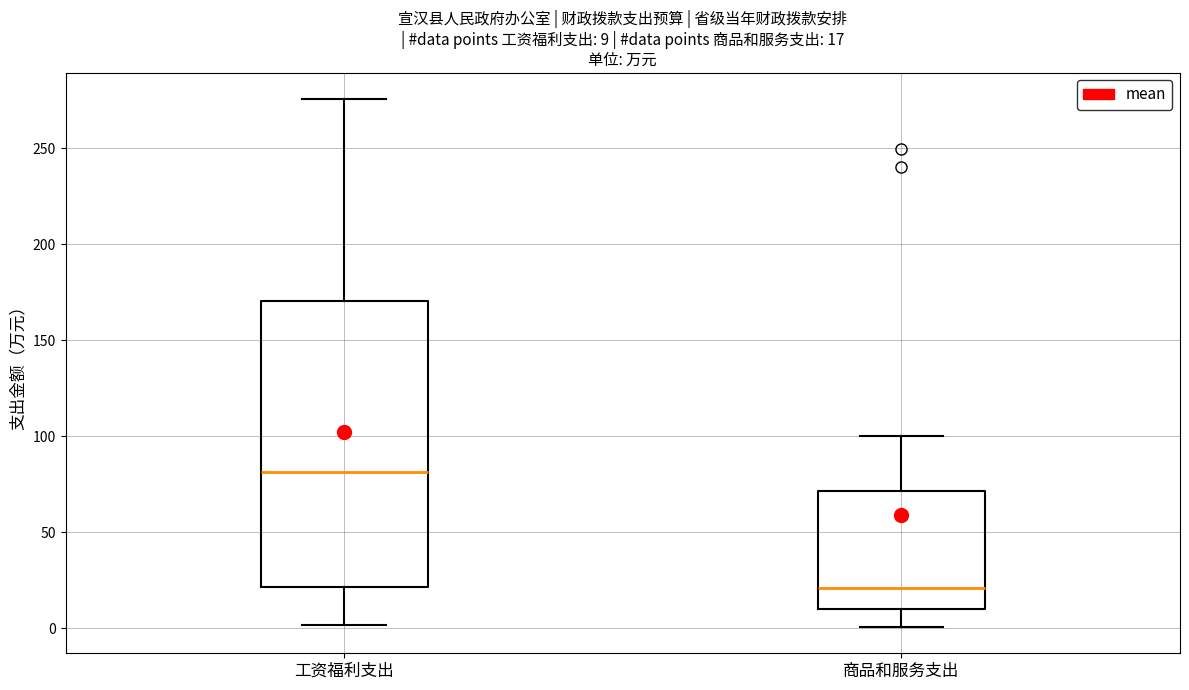

Comparing the boxes themselves (not the whiskers), which one is the tallest?

工资福利支出